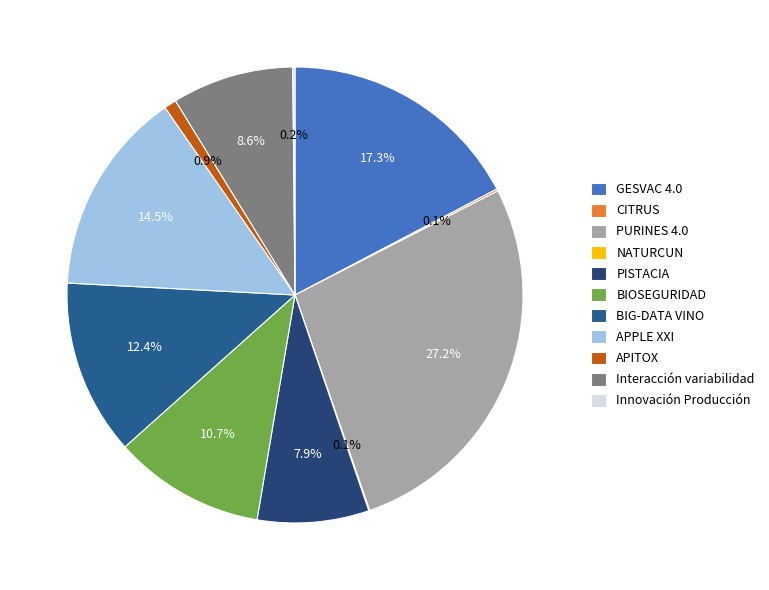

Count the number of slices in the pie.

11